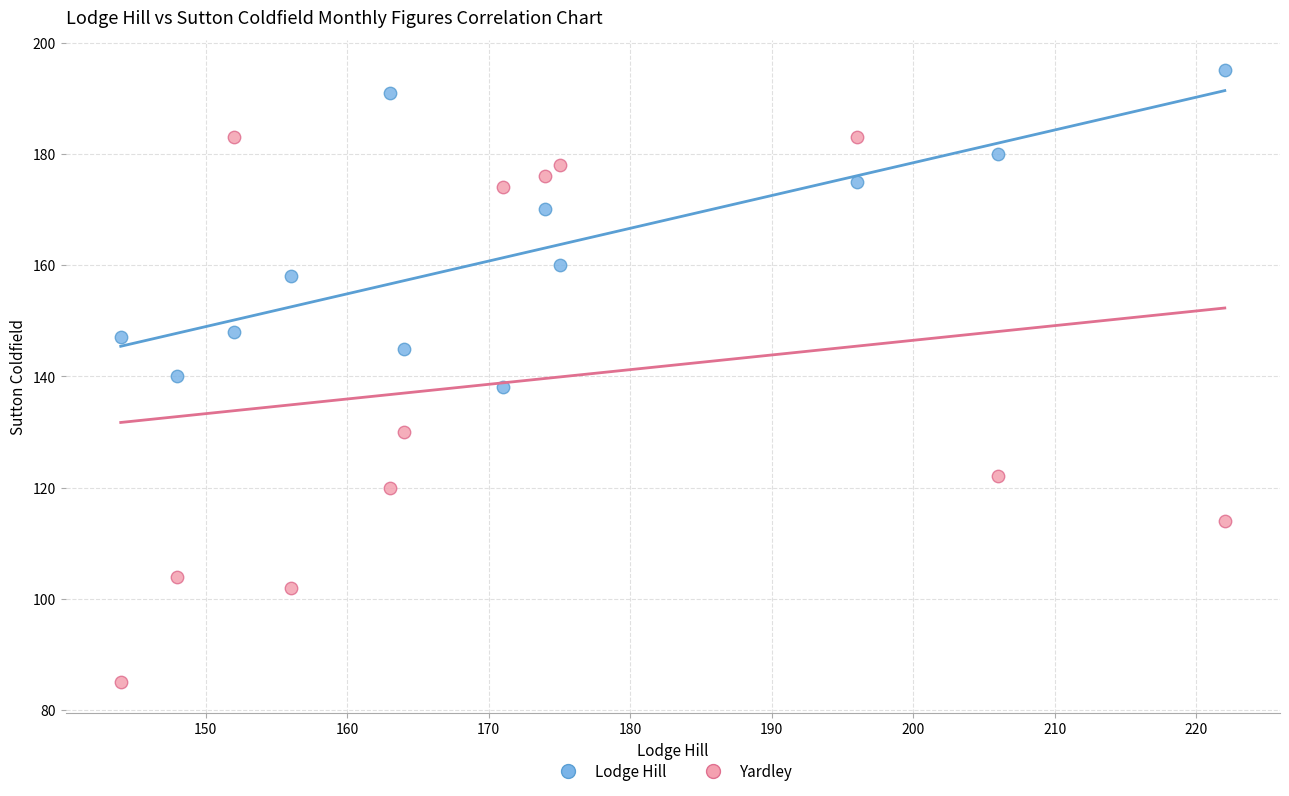

What are all the series names shown in the legend?

Lodge Hill, Yardley